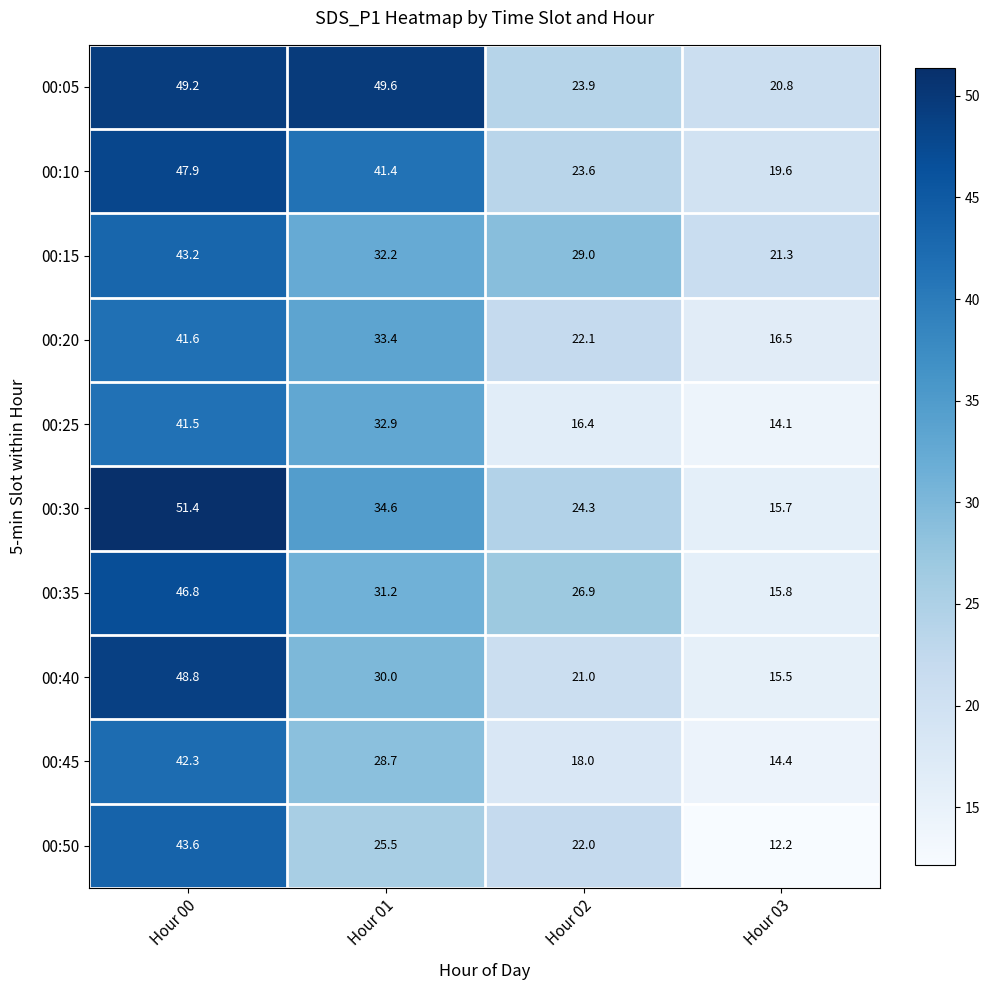

What is the difference between the maximum and minimum values in the 00:30 series?

35.7